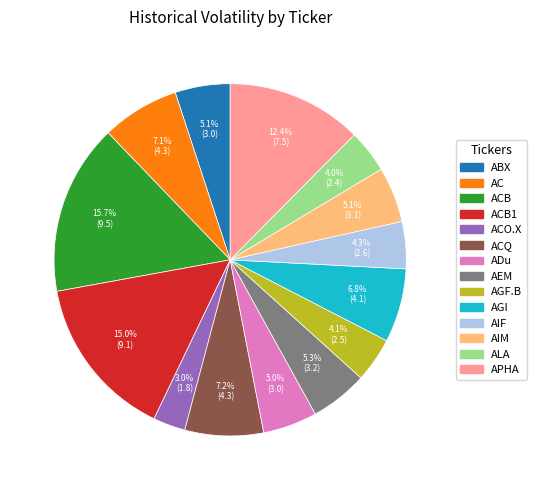

Is there any slice that represents more than half of the pie?

No